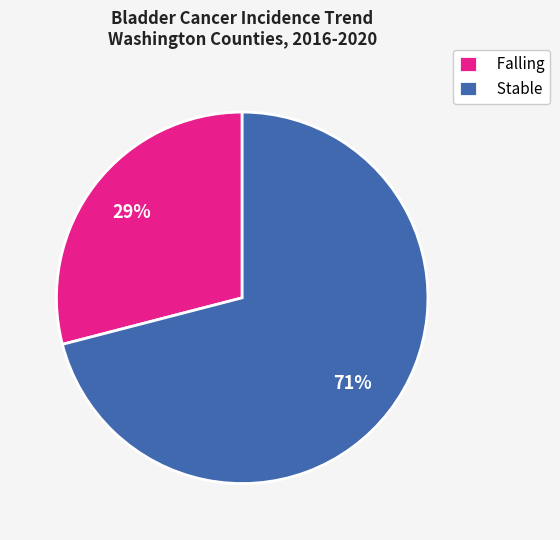

Approximately how many times larger is the value at Falling compared to Stable?

0.4